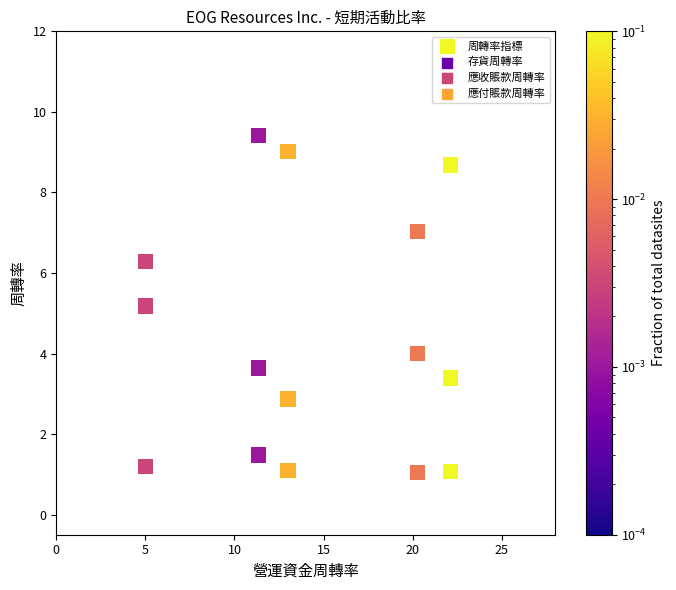

What Y value in the scatter plot is closest to 5?

5.2